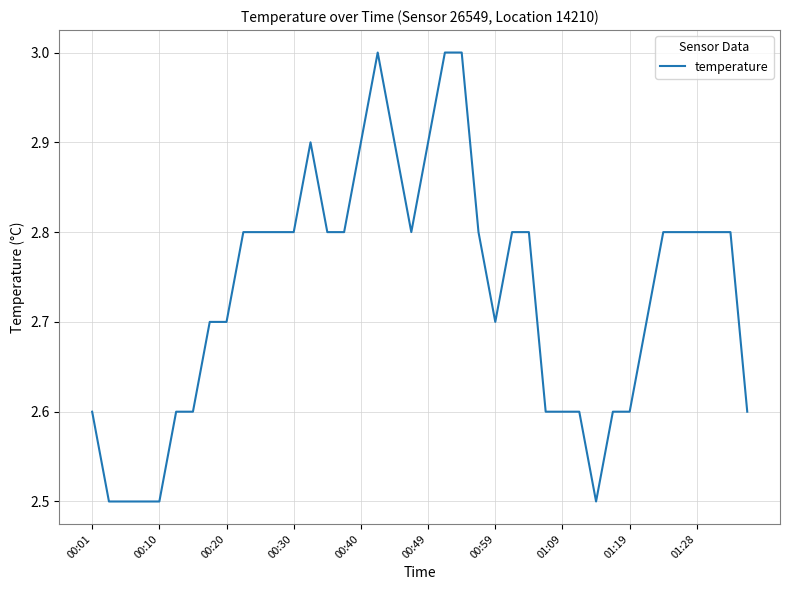

What is the difference between the second highest and minimum values?

0.5